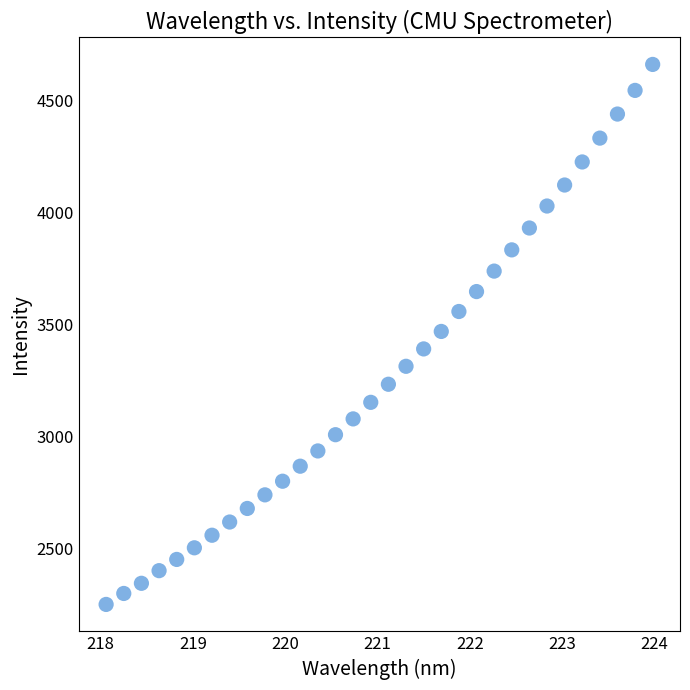

What is the range of Y values (max minus min)?

2411.3